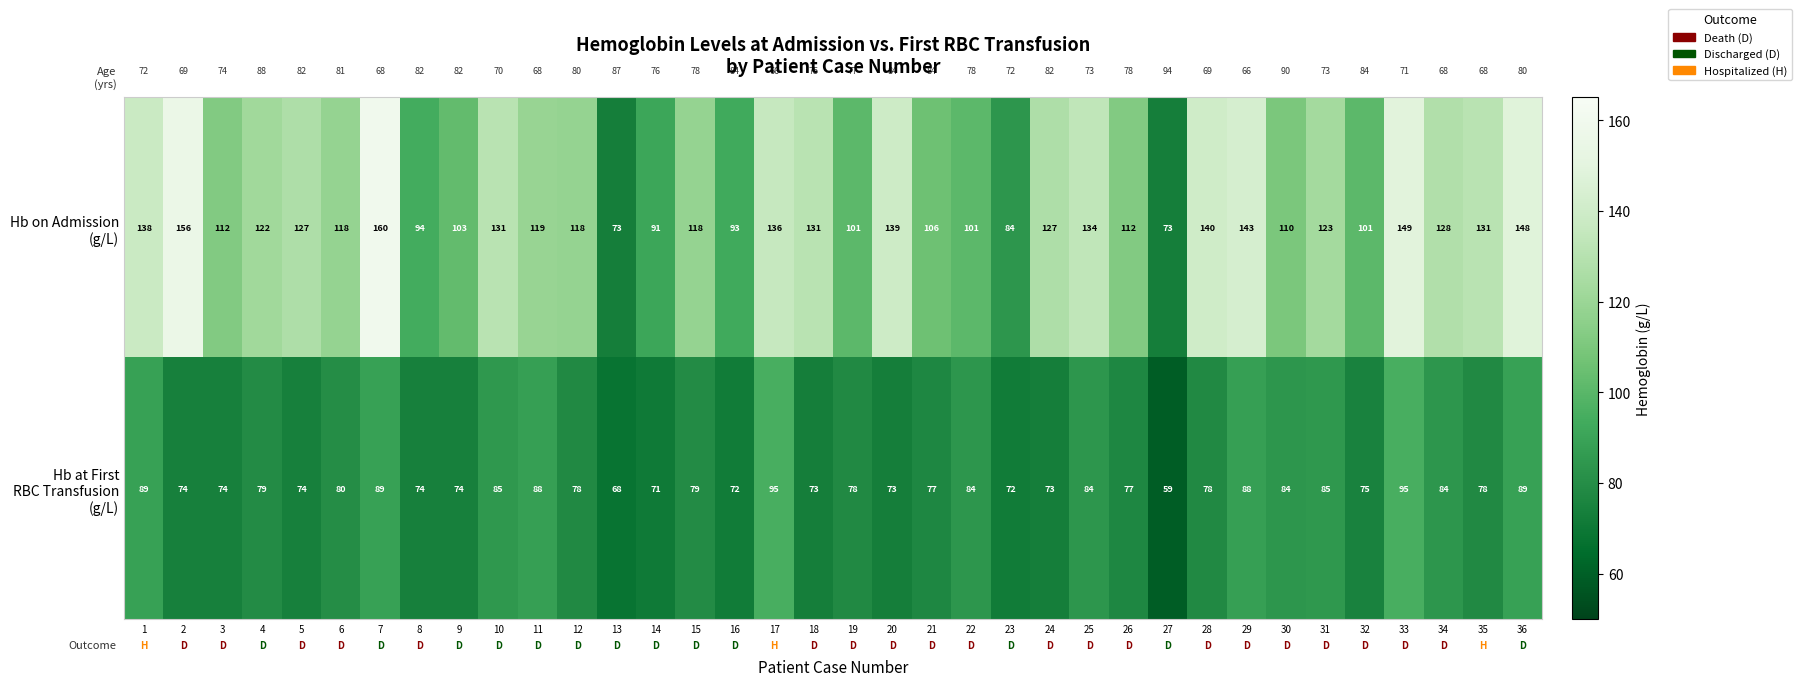

What is the difference between the highest and lowest values at 22?

17